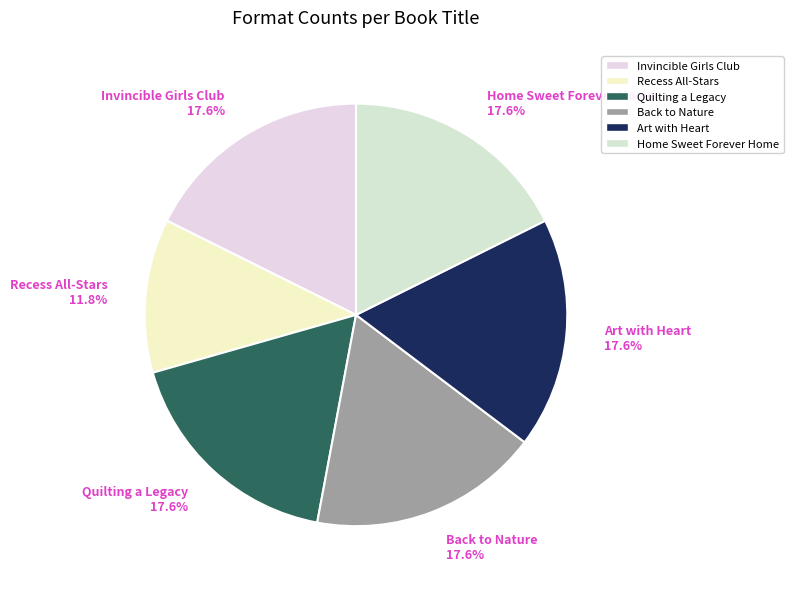

The Art with Heart slice represents 18% of the pie. True or false?

True